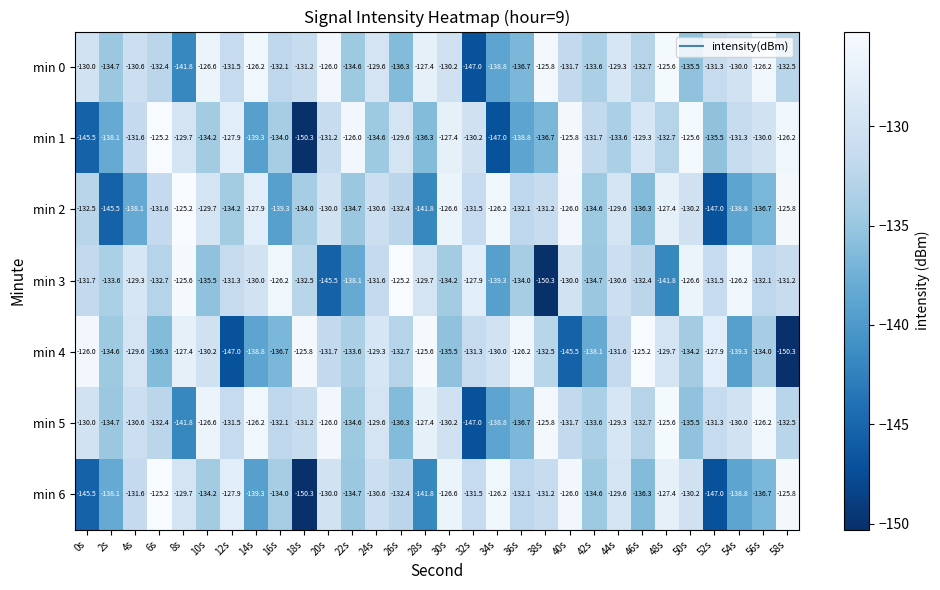

How many distinct data groups are displayed?

7